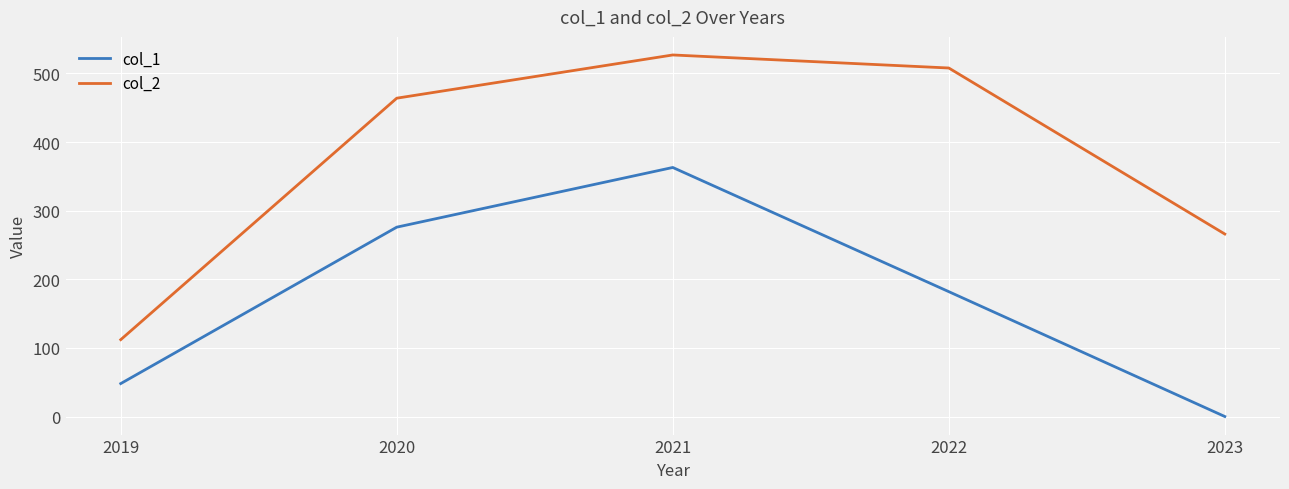

Is it true that col_1 equals 0 at 2023?

True